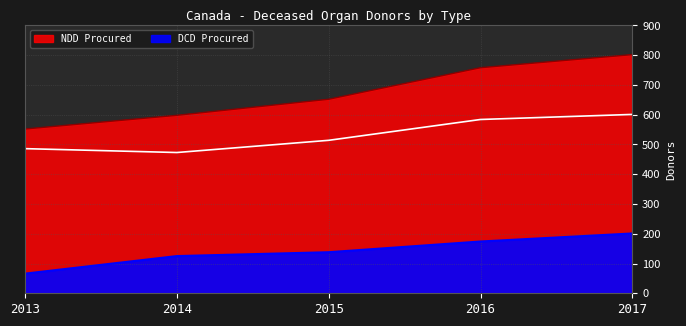

Rank the series by their maximum value, from lowest to highest.

DCD Procured, NDD Procured